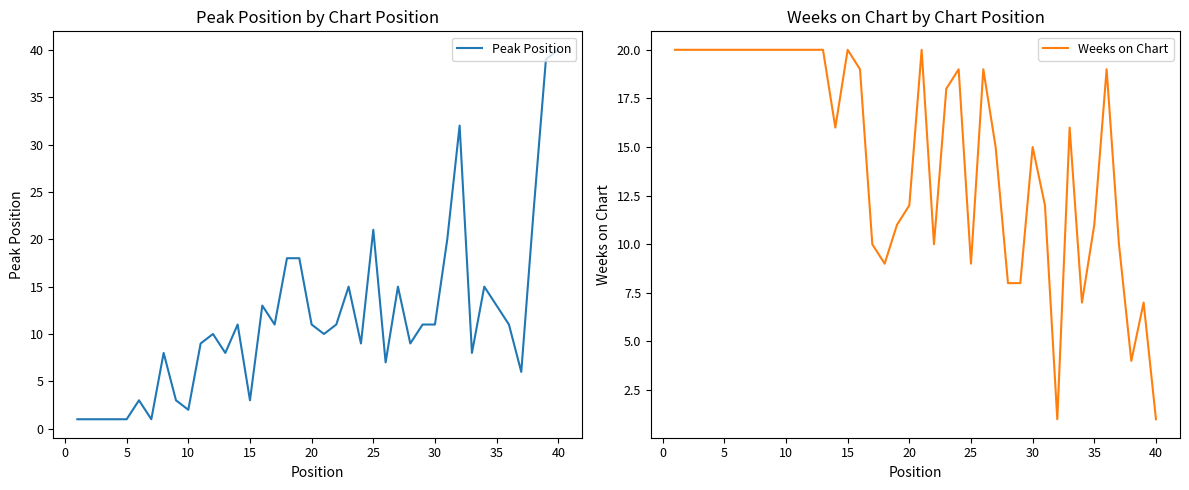

What is the difference between the second highest and minimum values in the Weeks on Chart series?

19